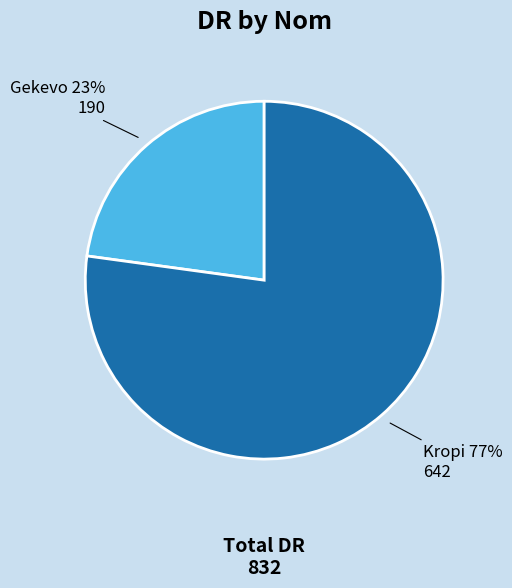

To the nearest percent, what is the difference between the largest and smallest slice percentages?

54%